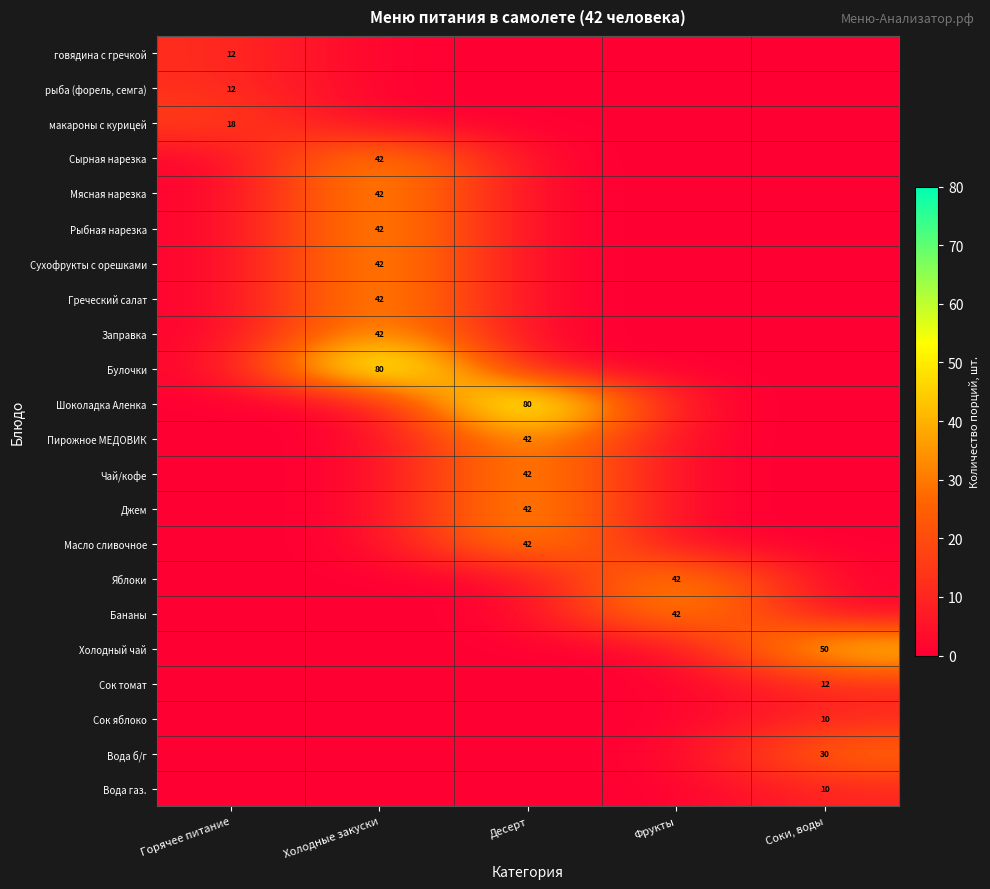

Is it true that макароны с курицей equals 18 at Горячее питание?

True